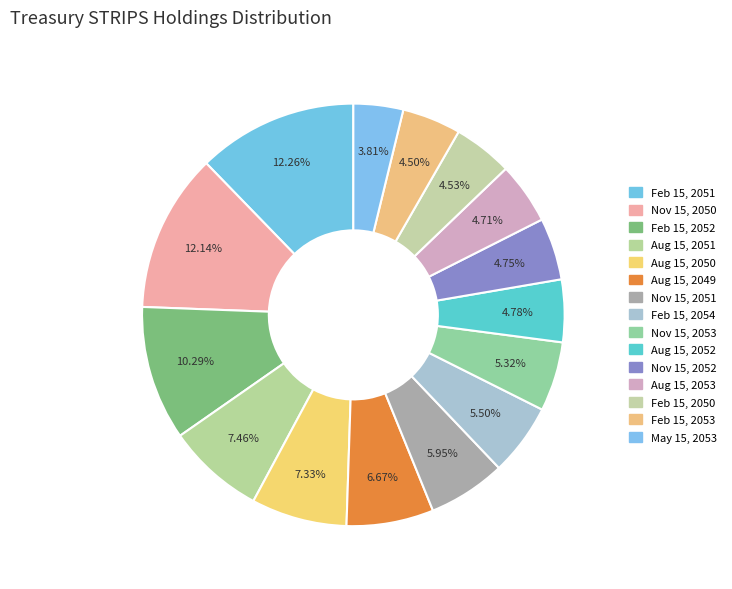

True or false: Aug 15, 2053 accounts for 1% of the total.

False